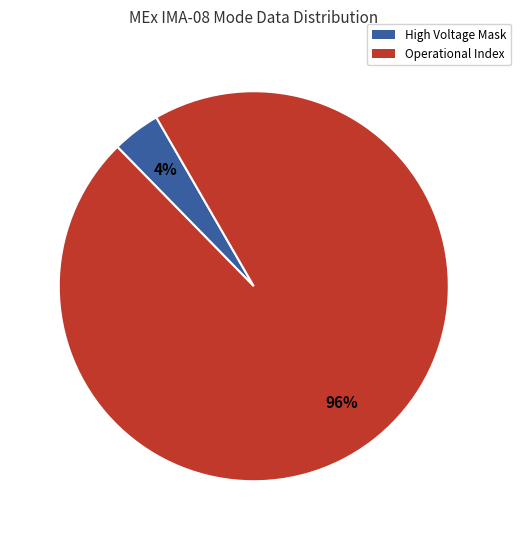

Does any single category account for the majority?

Yes